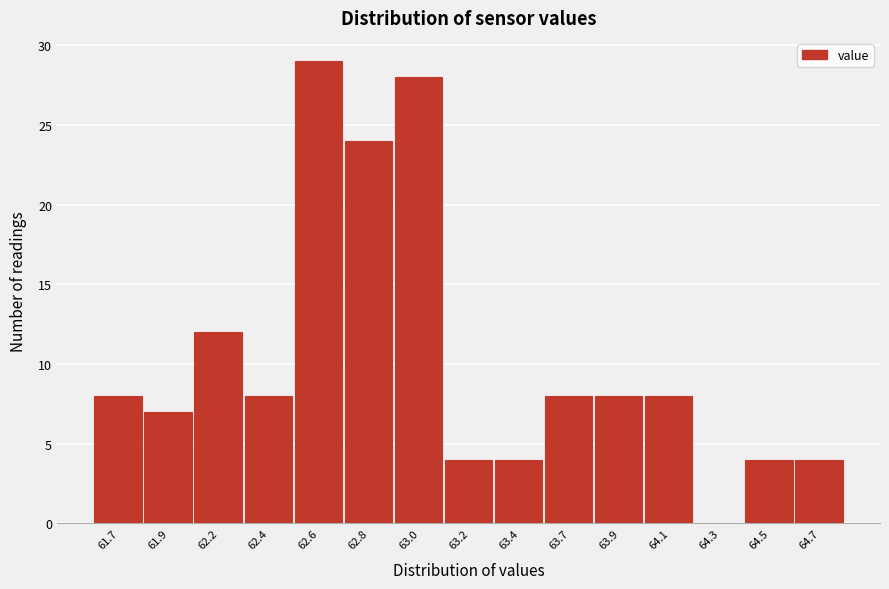

Reading left to right, transcribe all the data shown in this chart.

61.7=8	61.9=7	62.2=12	62.4=8	62.6=29	62.8=24	63.0=28	63.2=4	63.4=4	63.7=8	63.9=8	64.1=8	64.3=0	64.5=4	64.7=4